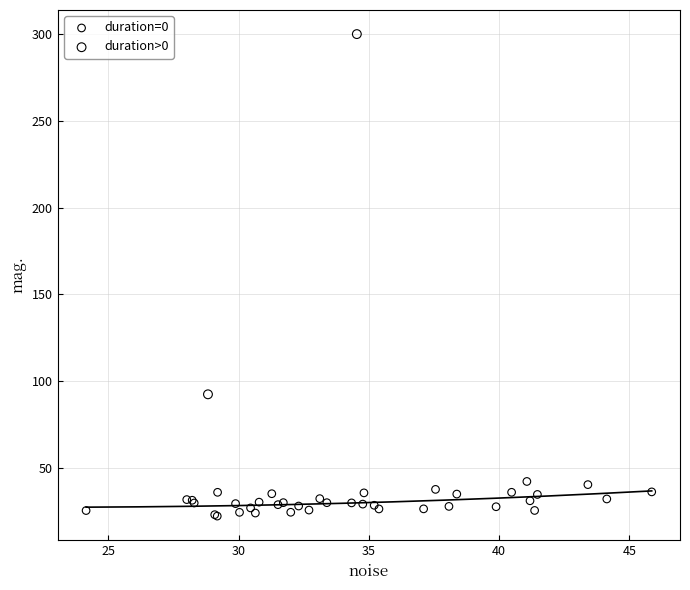

What are all the series names shown in the legend?

duration=0, duration>0